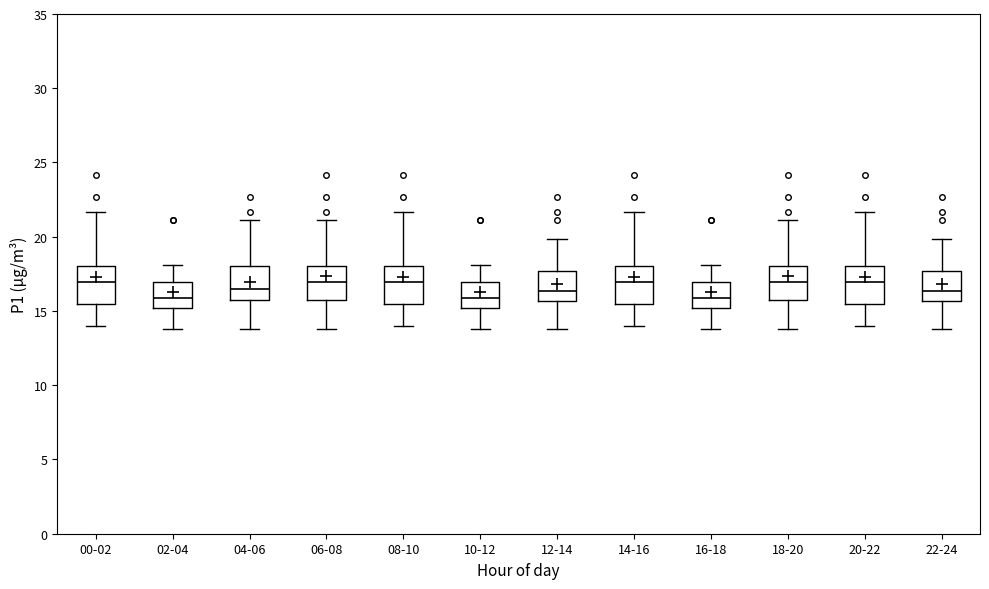

Reading left to right, transcribe this box plot: for each box, give where its median line is, the range the box spans, and where its two whiskers end, as read against the y-axis. The values are not printed on the chart, so give them approximately, as read against the axis.

00-02: median 17.0, box 15.5 to 18.0, whiskers 14.0 to 21.5
02-04: median 16.0, box 15.0 to 17.0, whiskers 14.0 to 18.0
04-06: median 16.5, box 15.5 to 18.0, whiskers 14.0 to 21.0
06-08: median 17.0, box 15.5 to 18.0, whiskers 14.0 to 21.0
08-10: median 17.0, box 15.5 to 18.0, whiskers 14.0 to 21.5
10-12: median 16.0, box 15.0 to 17.0, whiskers 14.0 to 18.0
12-14: median 16.5, box 15.5 to 17.5, whiskers 14.0 to 20.0
14-16: median 17.0, box 15.5 to 18.0, whiskers 14.0 to 21.5
16-18: median 16.0, box 15.0 to 17.0, whiskers 14.0 to 18.0
18-20: median 17.0, box 15.5 to 18.0, whiskers 14.0 to 21.0
20-22: median 17.0, box 15.5 to 18.0, whiskers 14.0 to 21.5
22-24: median 16.5, box 15.5 to 17.5, whiskers 14.0 to 20.0